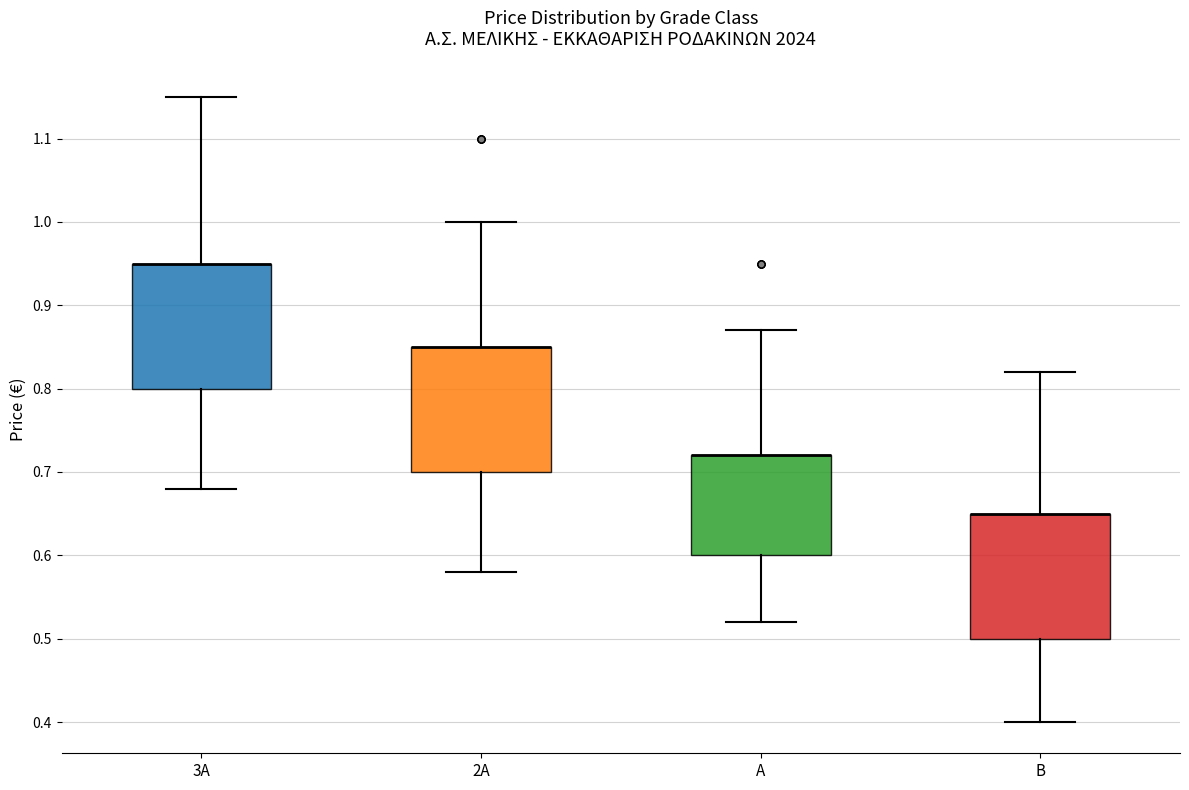

Reading left to right, read every box against the y-axis: the position of its median line, the range the box covers, and the ends of its whiskers. The values are not printed on the chart, so give them approximately, as read against the axis.

3A: median 0.95 (drawn on the box's upper edge), box 0.80 to 0.95, whiskers 0.68 to 1.15
2A: median 0.85 (drawn on the box's upper edge), box 0.70 to 0.85, whiskers 0.58 to 1.00
A: median 0.72 (drawn on the box's upper edge), box 0.60 to 0.72, whiskers 0.52 to 0.87
B: median 0.65 (drawn on the box's upper edge), box 0.50 to 0.65, whiskers 0.40 to 0.82